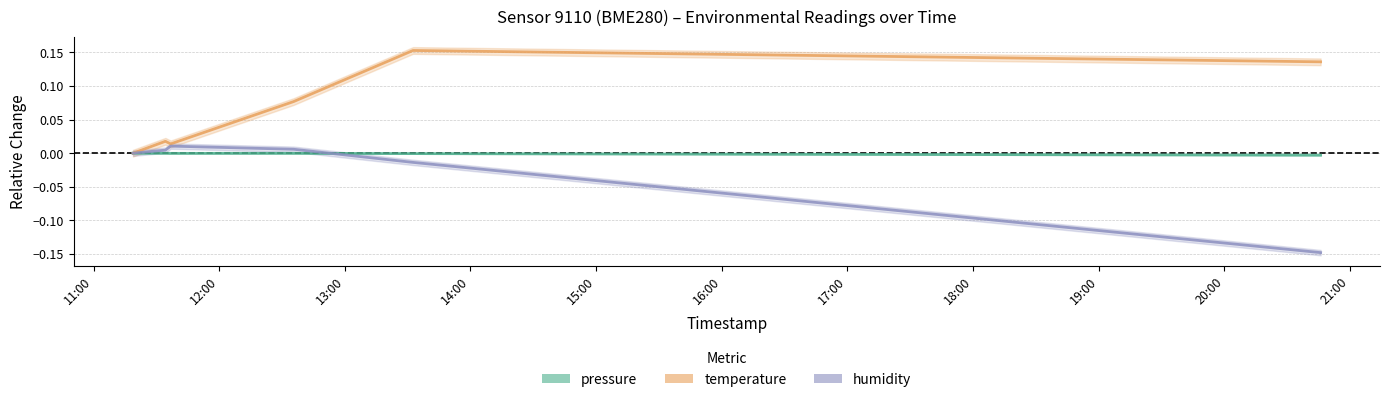

Count the number of data series in this chart.

3